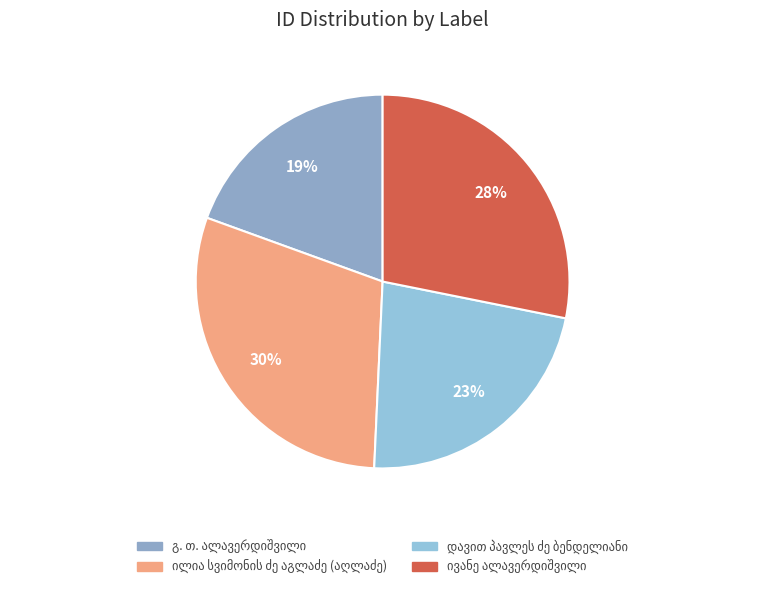

Which has a higher value, ილია სვიმონის ძე აგლაძე (აღლაძე) or ივანე ალავერდიშვილი?

ილია სვიმონის ძე აგლაძე (აღლაძე)